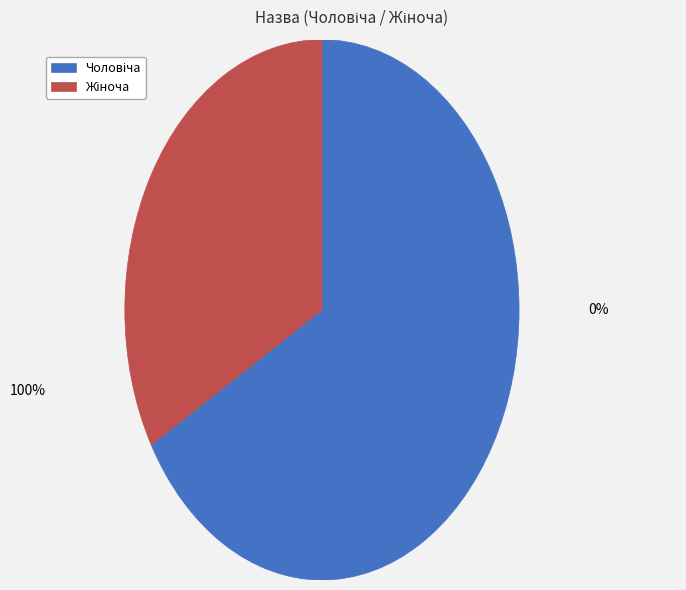

Count the number of slices in the pie.

2